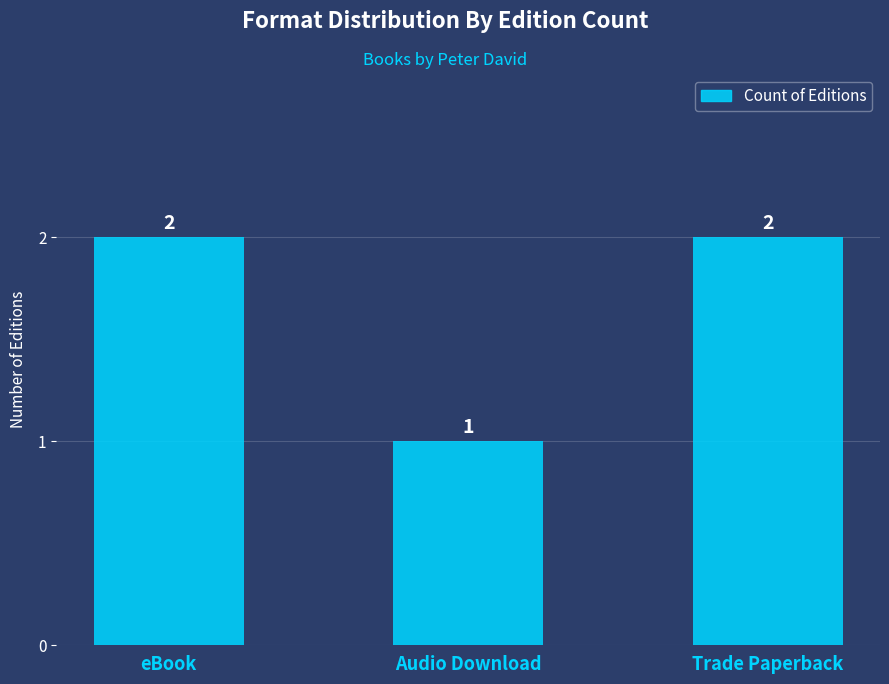

Reading left to right, extract all data points from this chart.

2	1	2